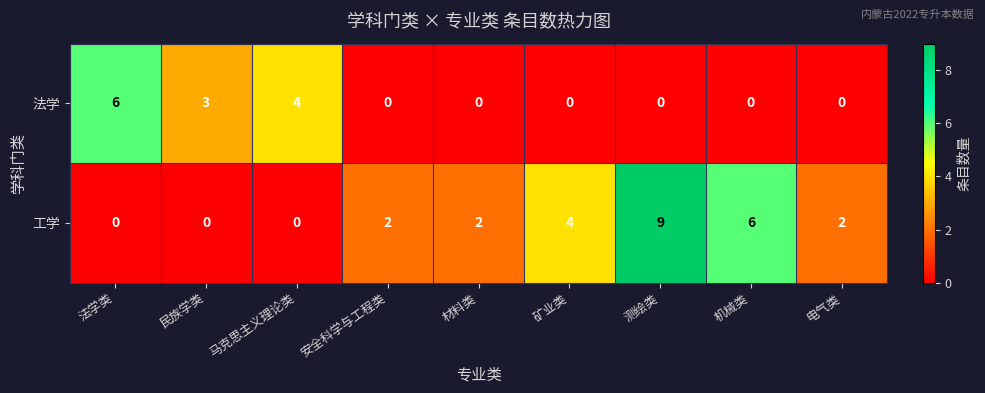

Which series has the largest range (max minus min)?

工学